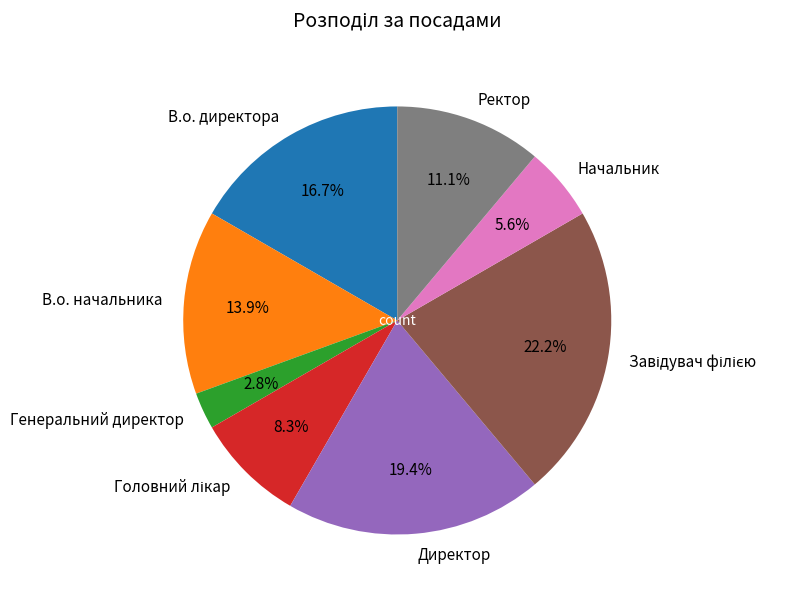

Do В.о. директора and Генеральний директор together represent more than half of the pie?

No